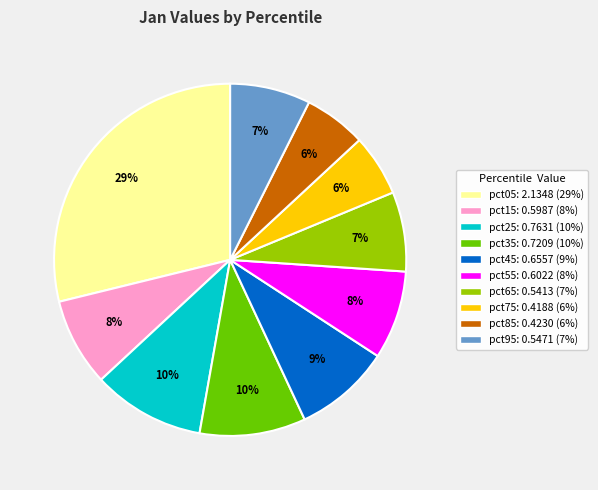

Which category has the biggest portion of the pie?

pct05